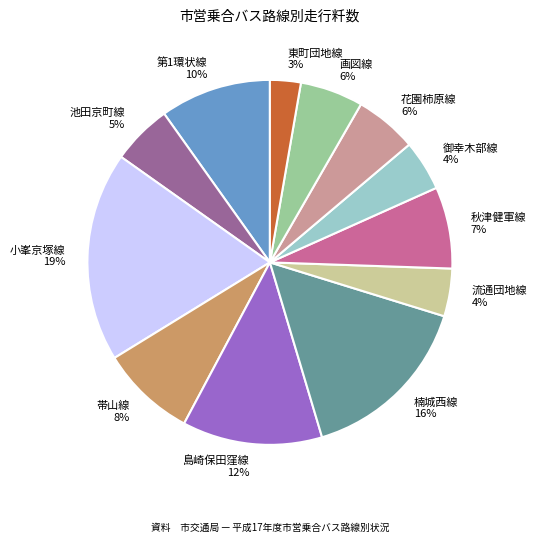

Does 画図線 account for over 50% of the chart?

No